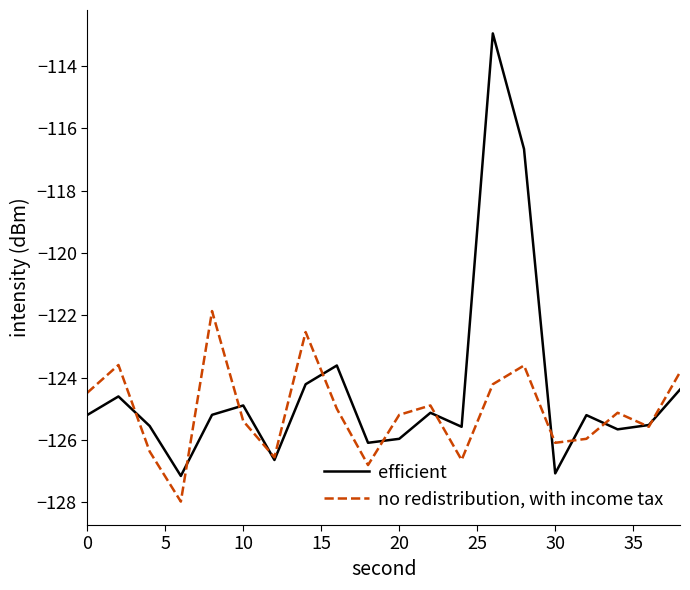

Rank the series by their maximum value, from lowest to highest.

no redistribution, with income tax, efficient